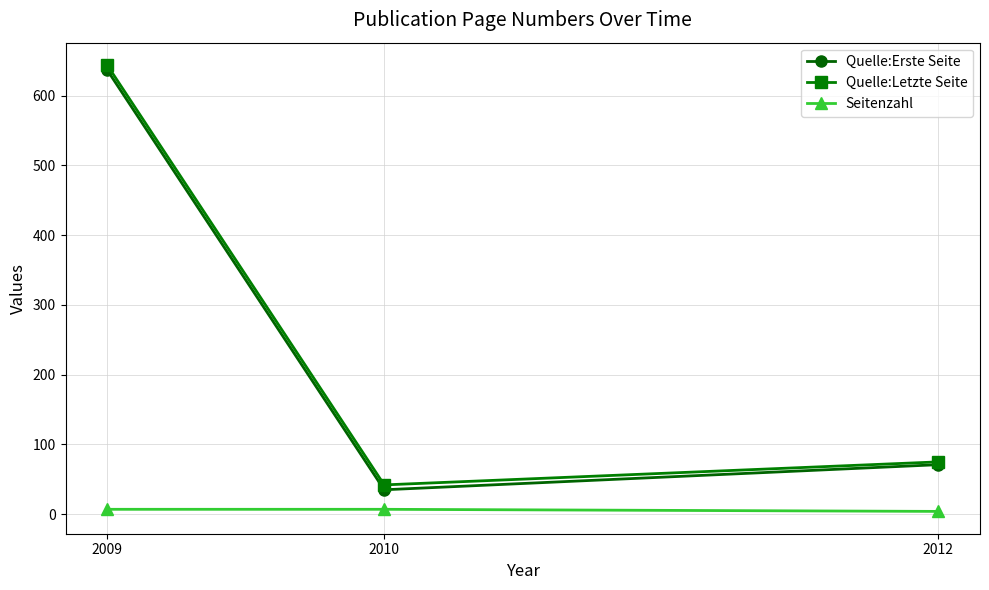

Which series has the largest total across all categories?

Quelle:Letzte Seite